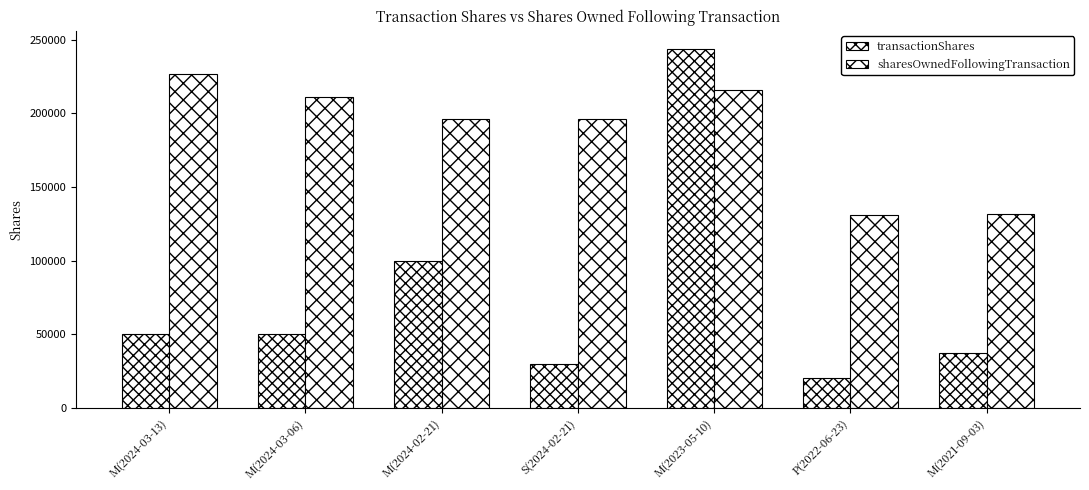

Which series changed the most between M(2024-03-13) and M(2021-09-03)?

sharesOwnedFollowingTransaction